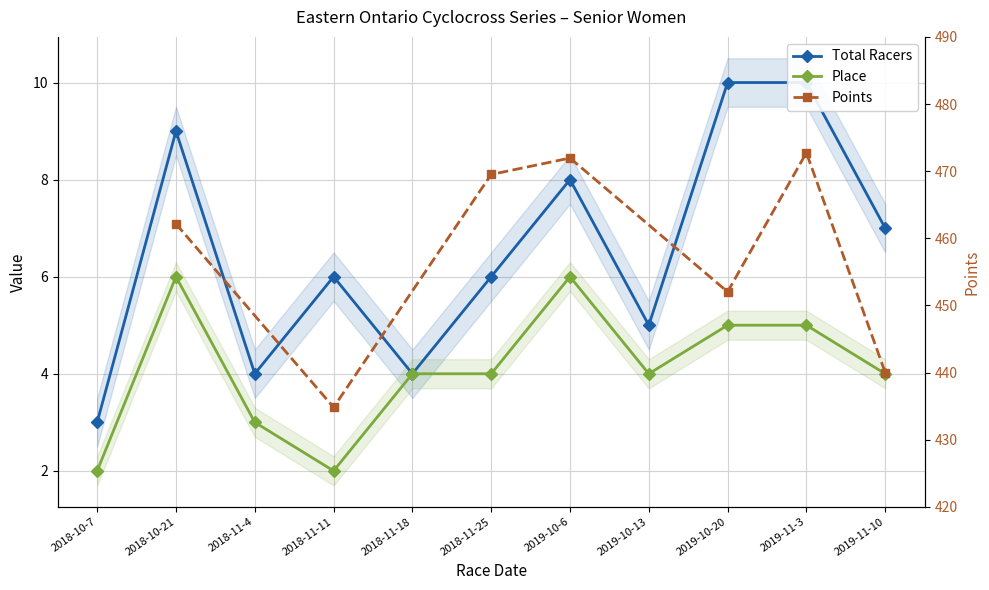

How many interior local valleys does the Total Racers series have?

3